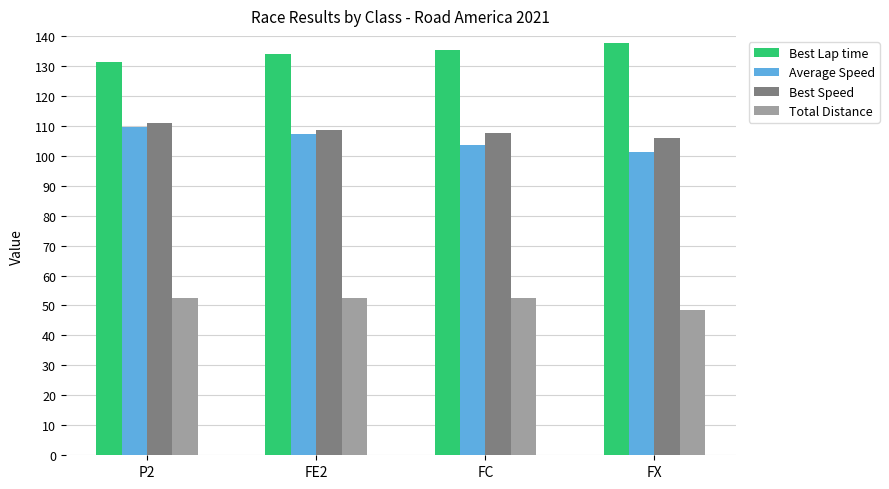

What is the greatest value displayed?

137.7